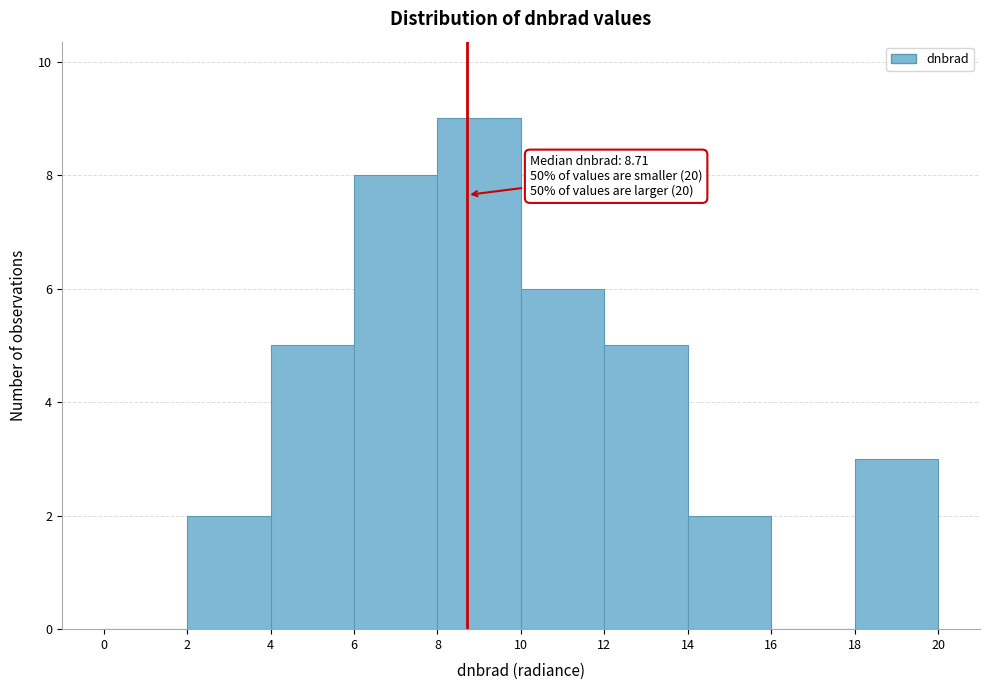

Over which range of the x-axis is the bar tallest?

8 to 10